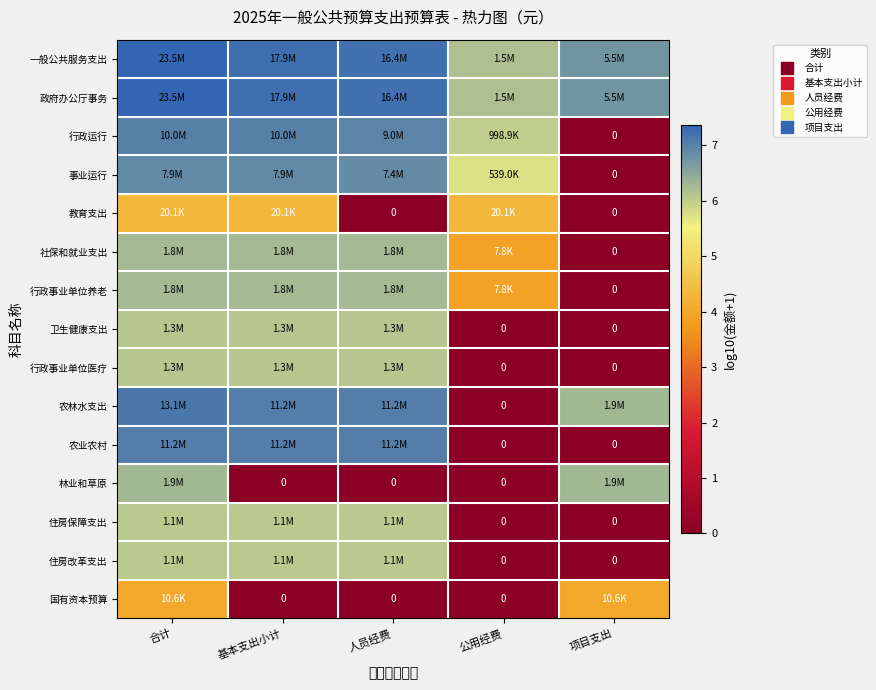

How many positive values does the 事业运行 series have?

4